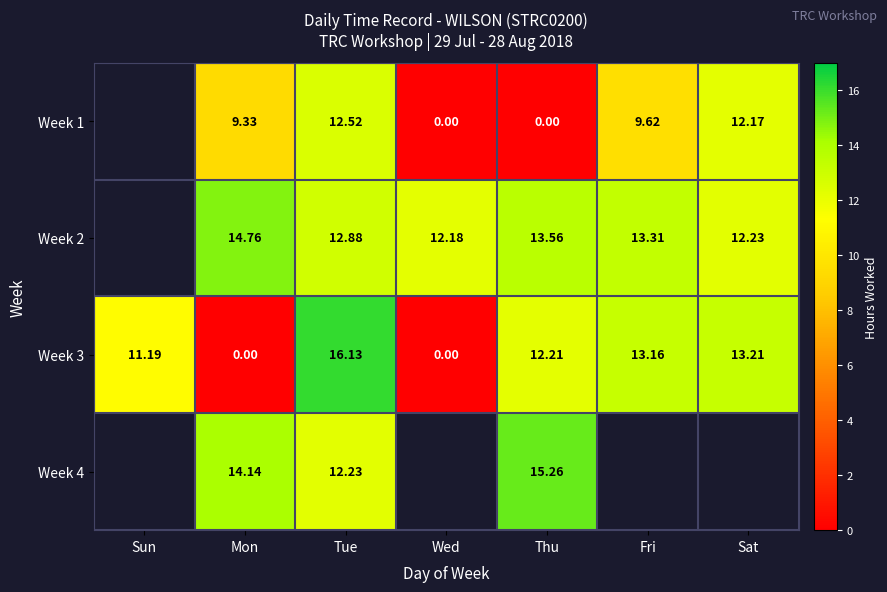

Is the value of Week 3 at Sun greater than the value of Week 1 at Tue?

No